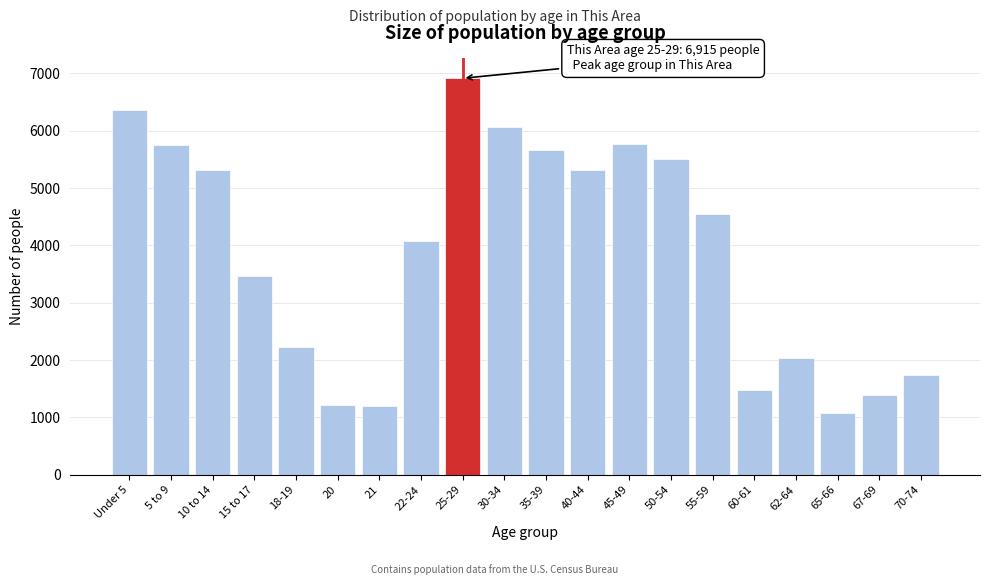

What is the label of the 19th bar from the right?

5 to 9